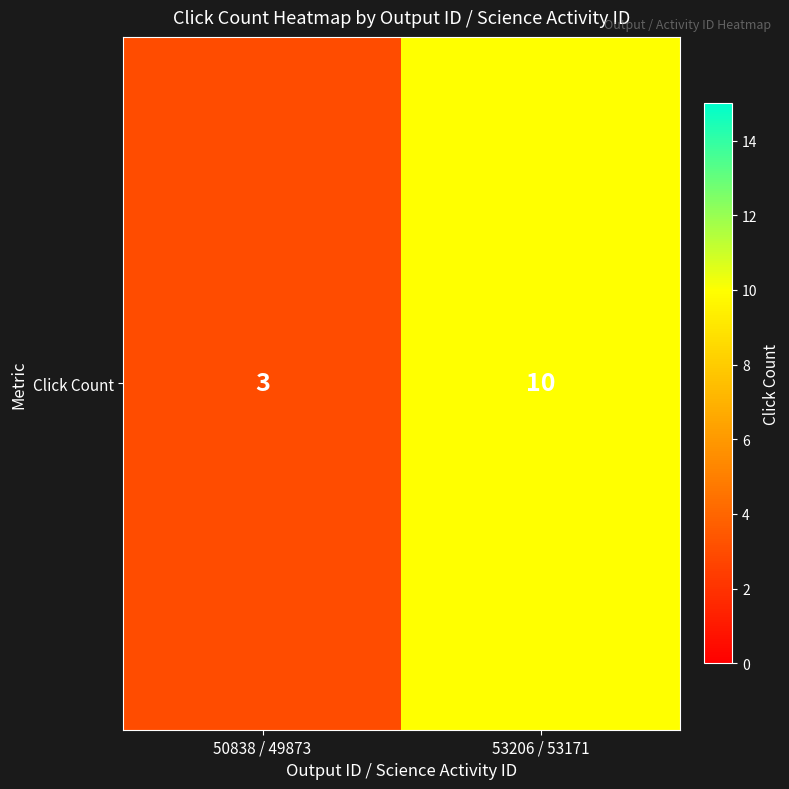

Count the values in the range 3 to 10.

2